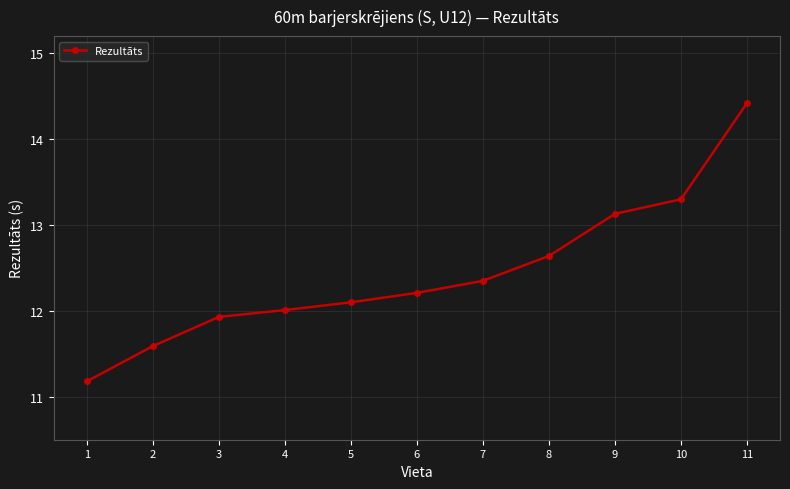

What is the sum of the values at 9 and 4?

25.1